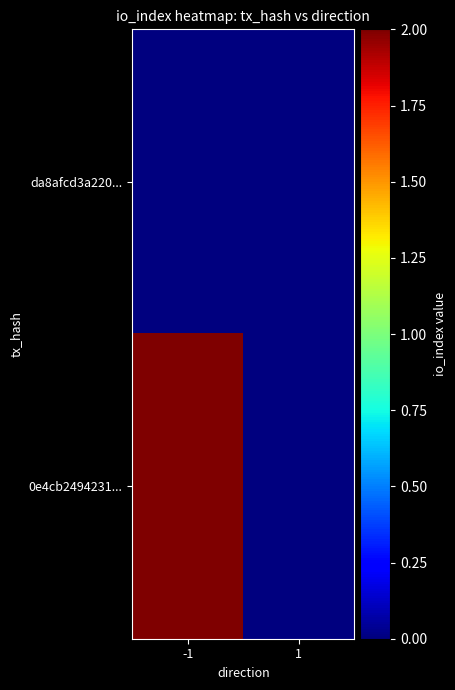

At how many categories does at least one series exceed 1?

1